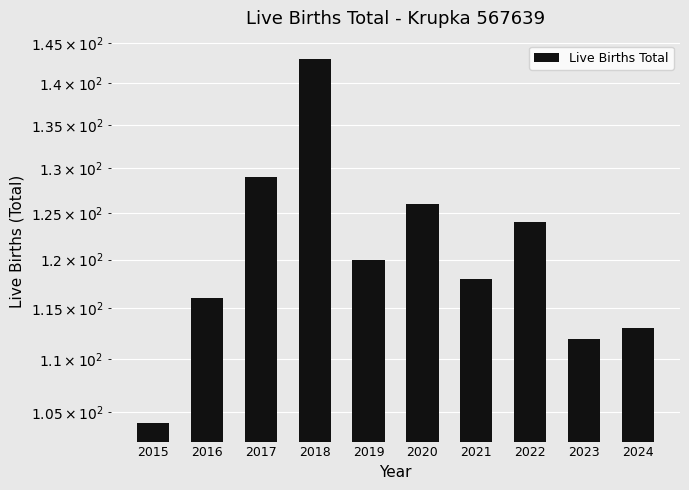

At which label does the data first exceed 120?

2017